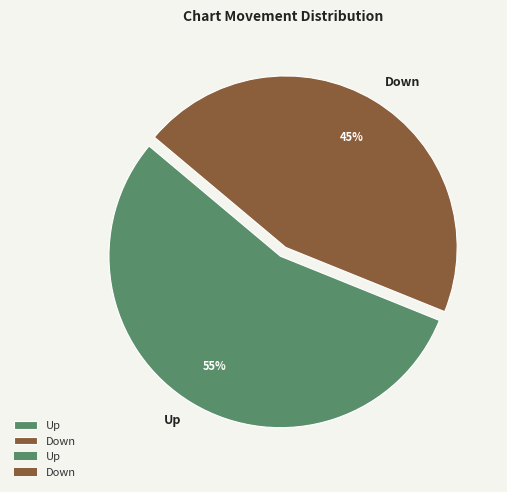

To the nearest percent, what is the difference between the Down and Up slice percentages?

10%